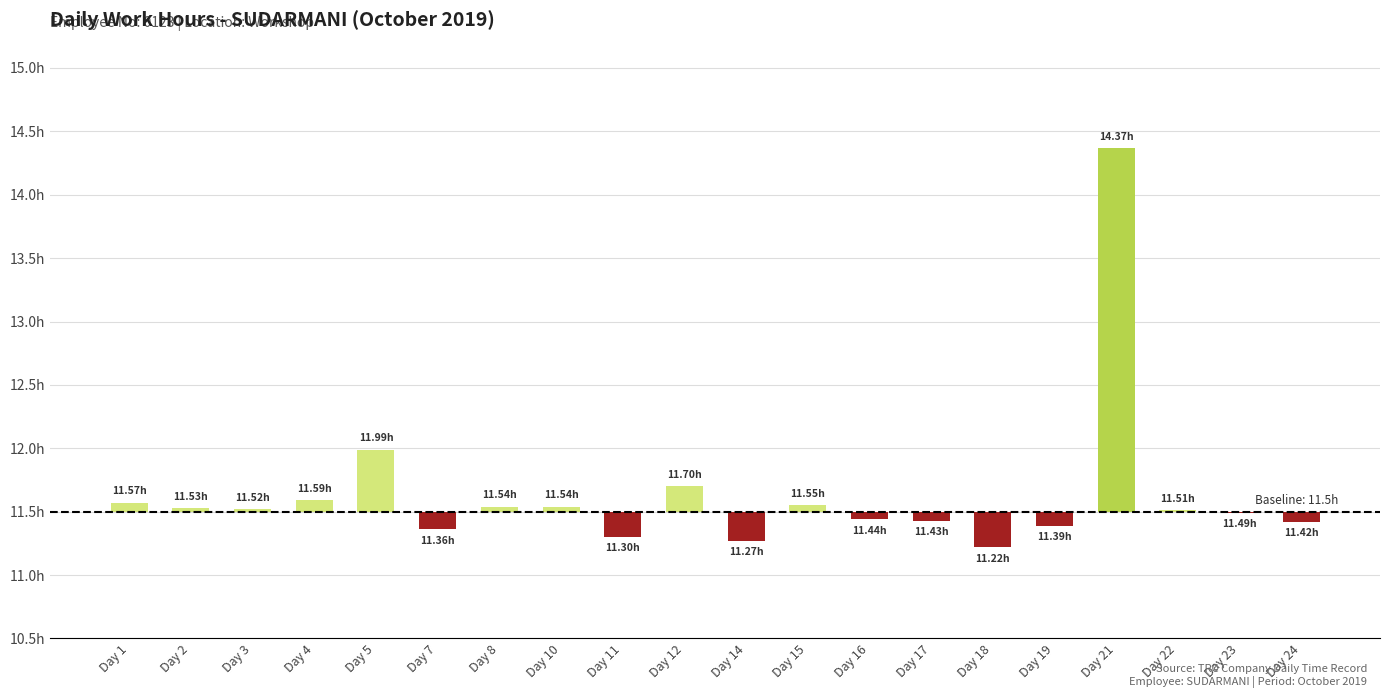

Which label corresponds to the largest value in the chart?

Day 21